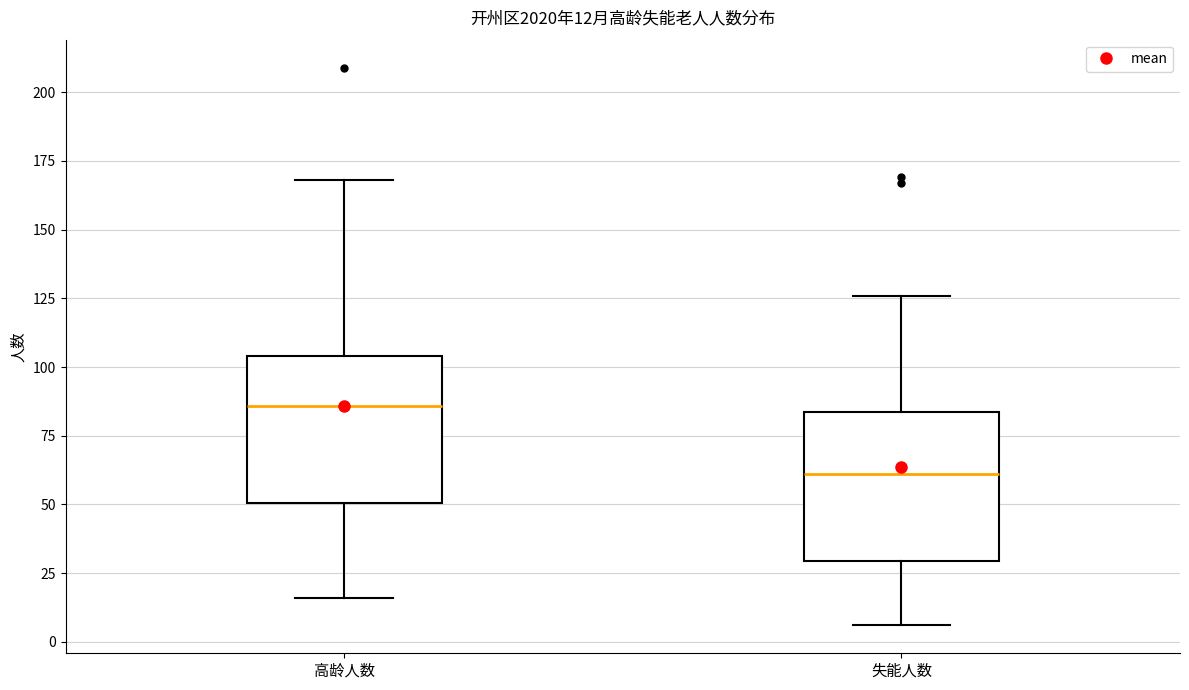

Which box's median line is the lowest?

失能人数